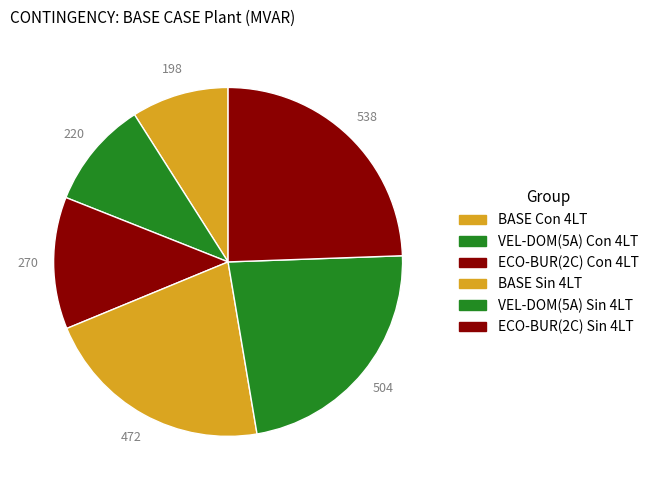

To the nearest percent, what is the difference between the largest and smallest slice percentages?

15%